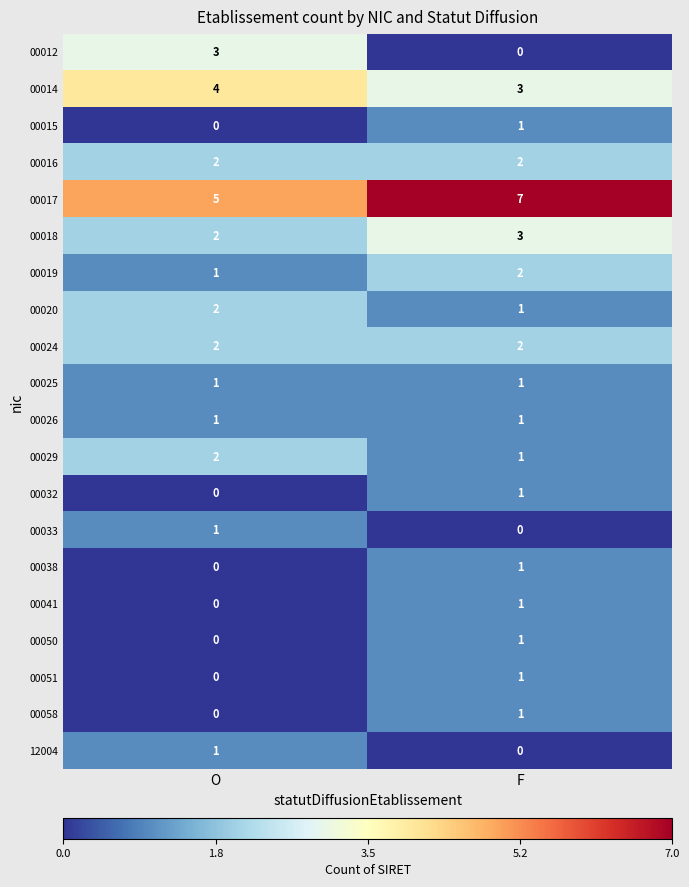

True or false: 00058 has a value of 0 at O.

True